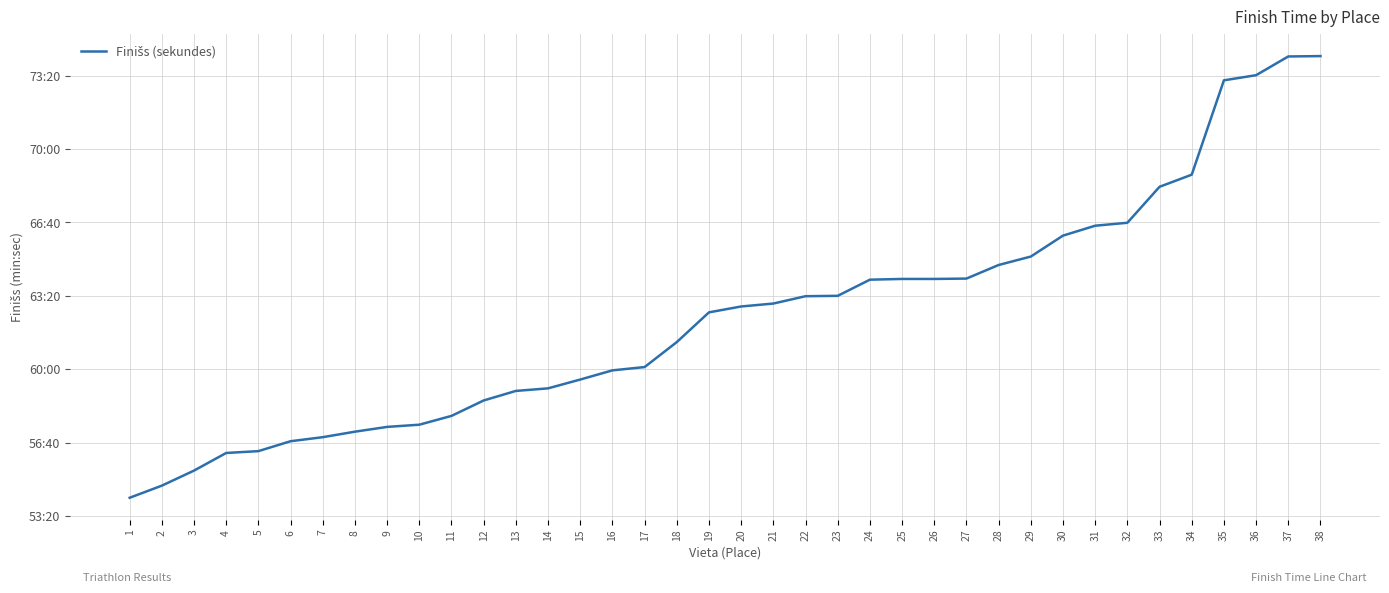

Does the chart have visible grid lines?

Yes